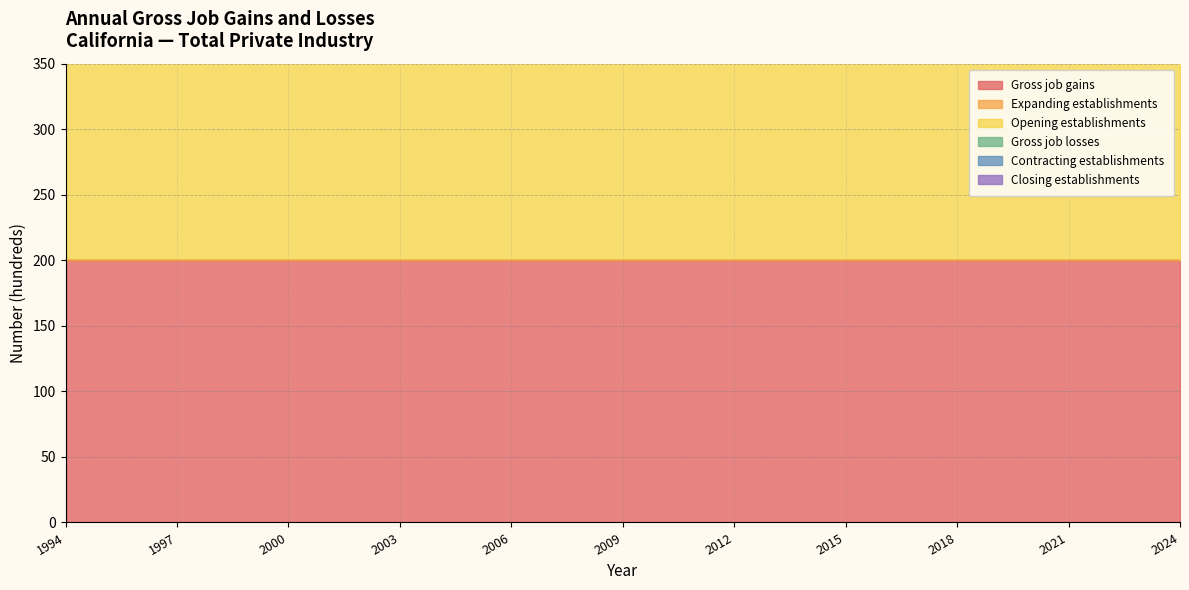

Between 1999 and 2020, which series saw the biggest shift?

Gross job gains